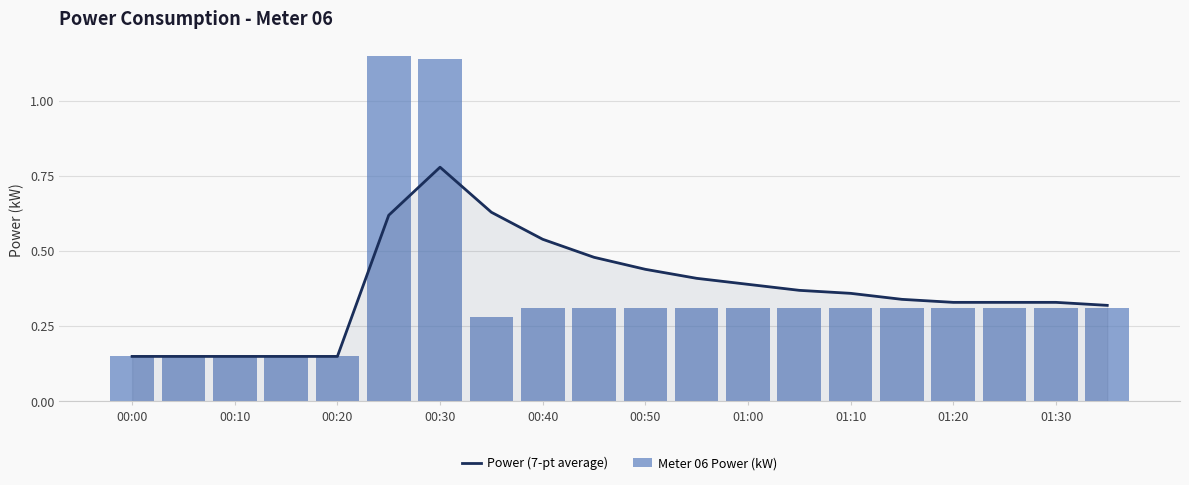

Are the bars grouped side by side (vs. stacked)?

Yes